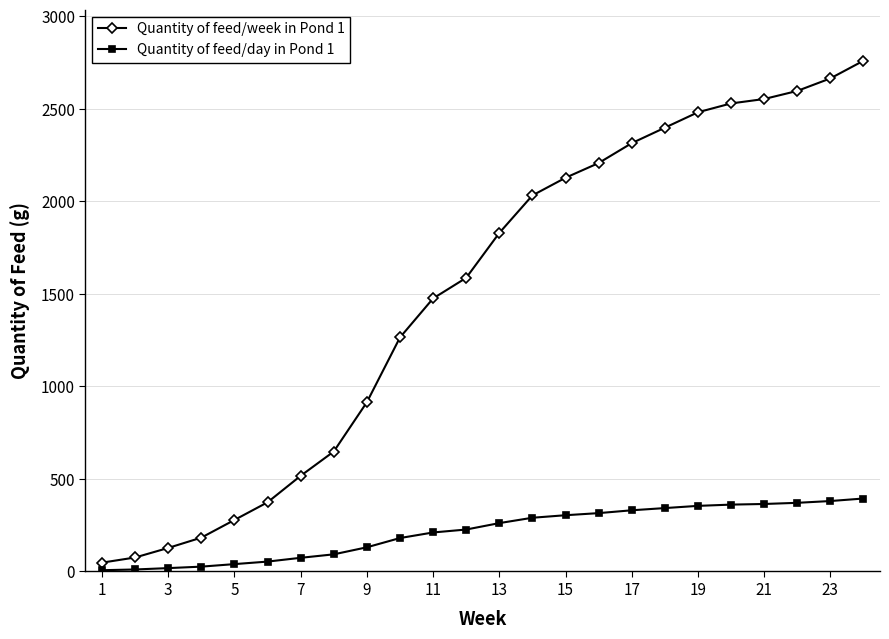

What is the highest value of the Quantity of feed/week in Pond 1 series?

2759.3